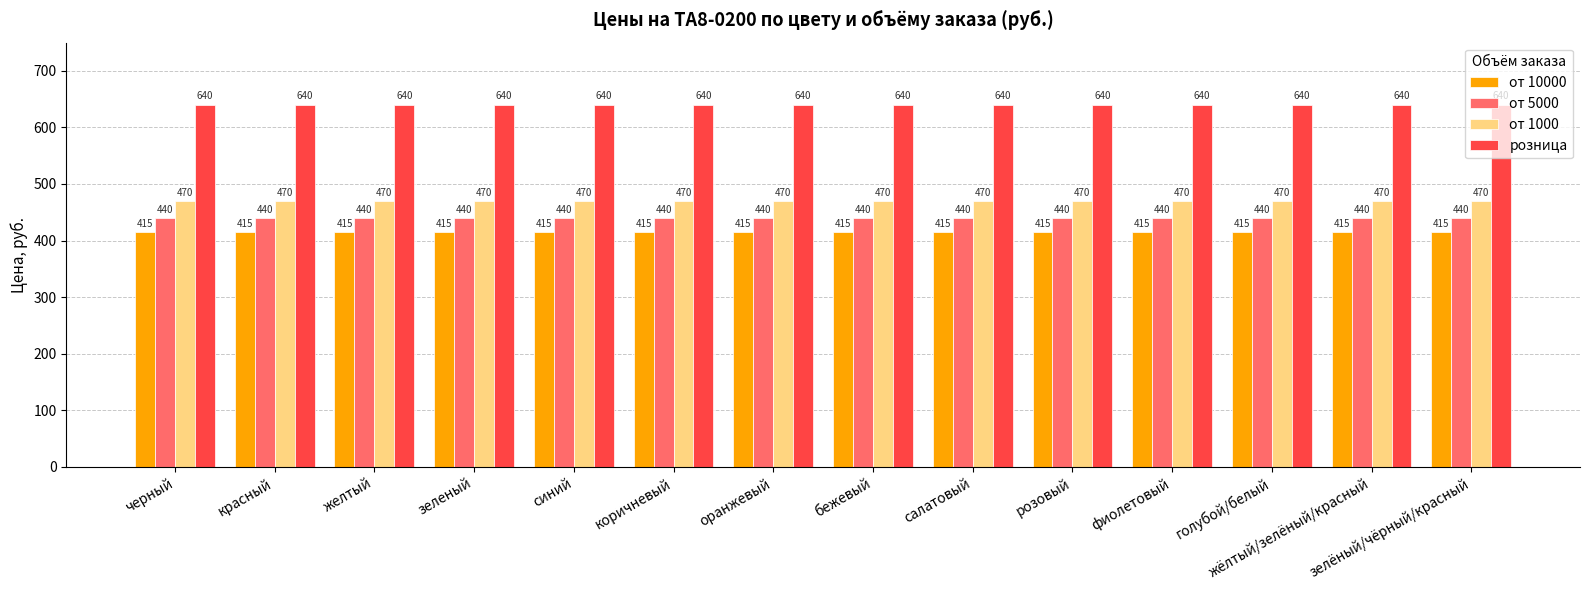

List the series in order of their peak value, lowest first.

от 10000, от 5000, от 1000, розница